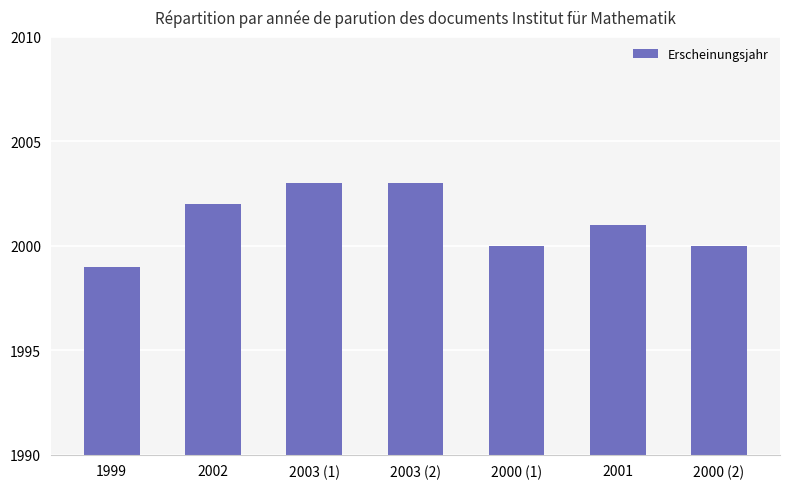

What is the difference between the second highest and second lowest values?

3